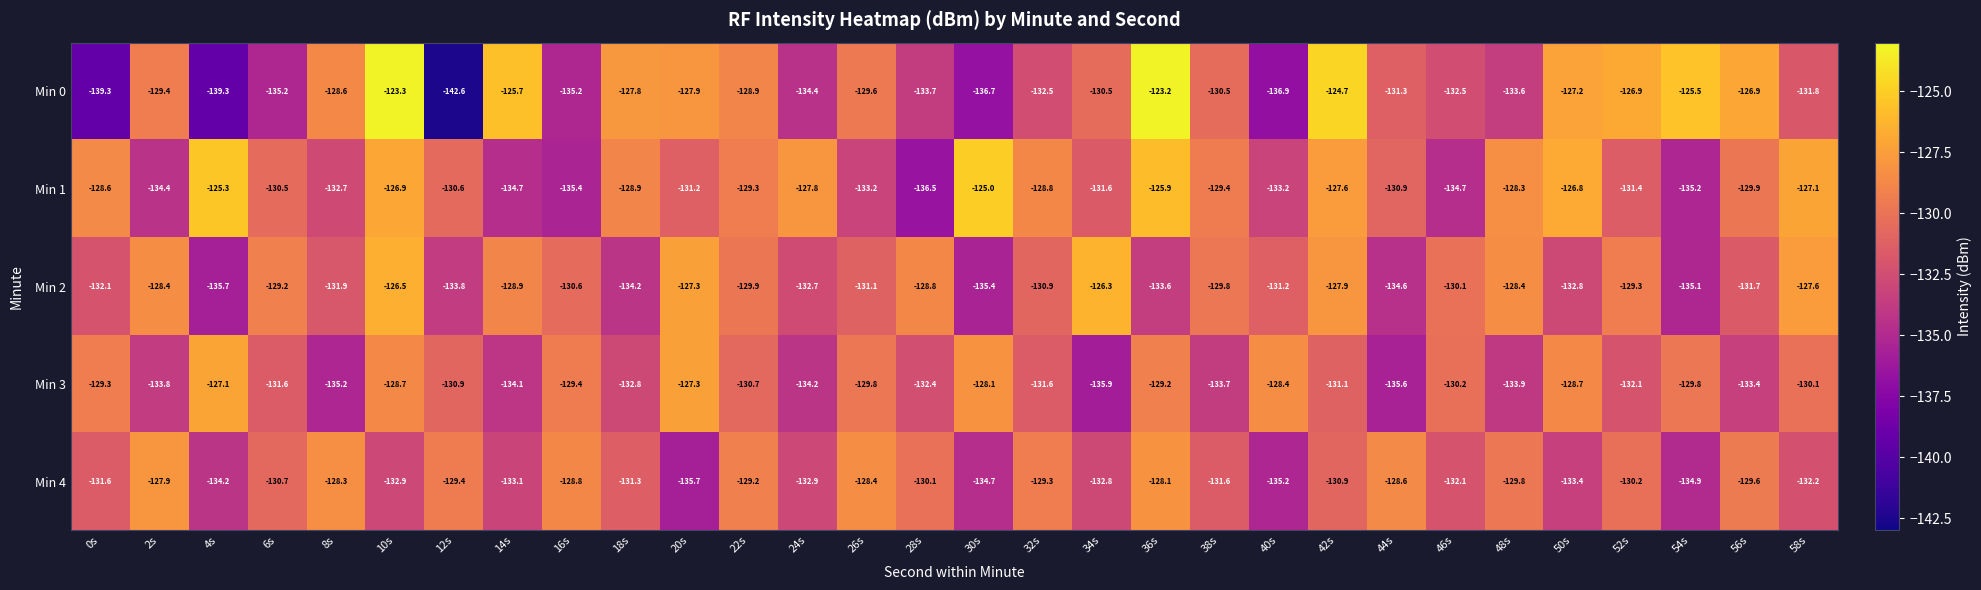

At 24s, list the series in order from largest to smallest.

Min 1, Min 2, Min 4, Min 3, Min 0